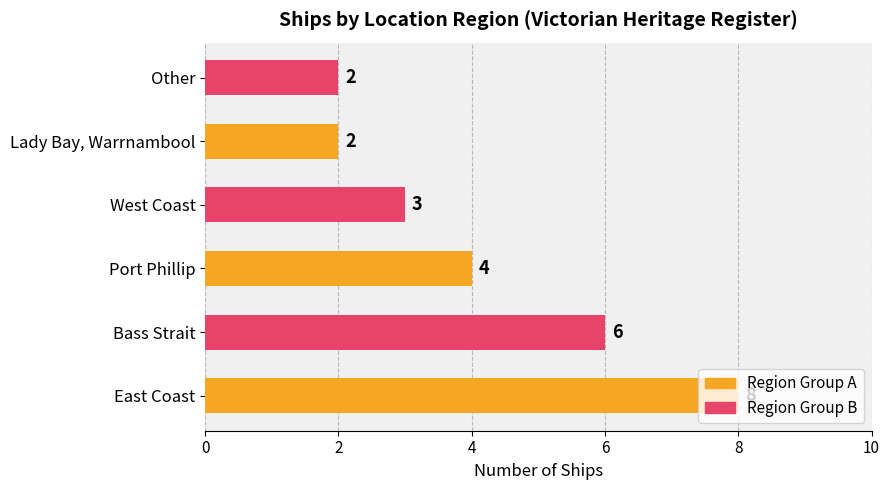

What is the greatest value displayed?

8